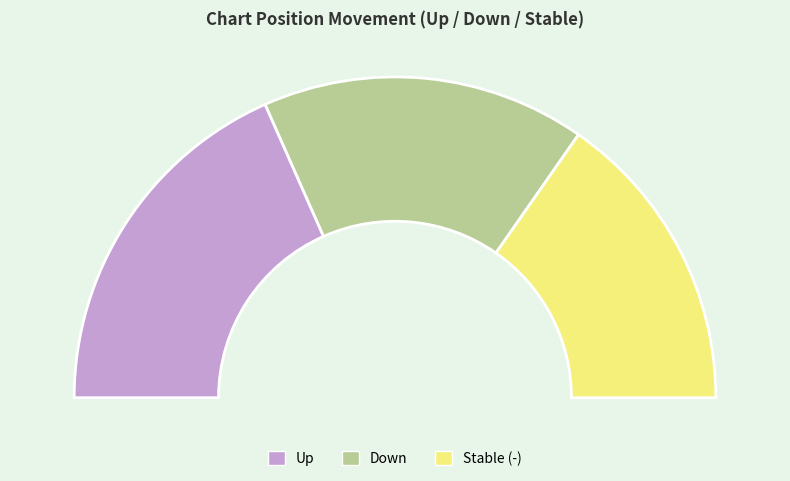

Rank the categories by value from highest to lowest.

up, down, -